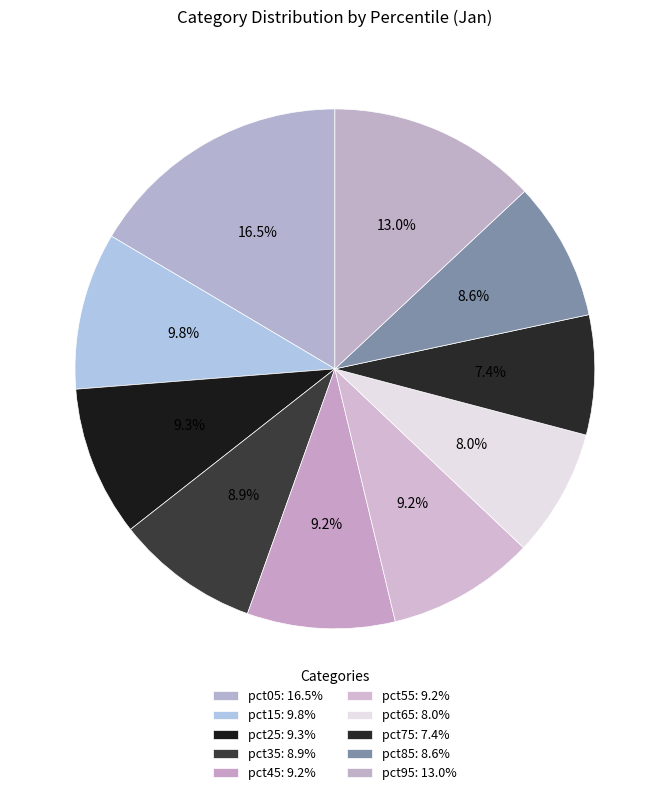

Count the number of slices in the pie.

10